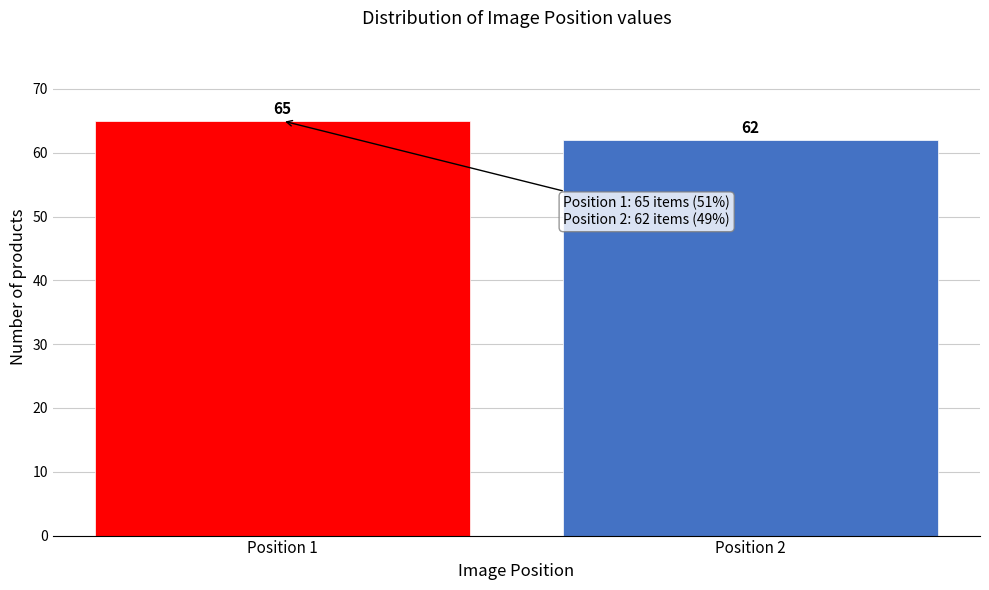

Reading left to right, list all the values displayed in this chart.

Position 1=65	Position 2=62